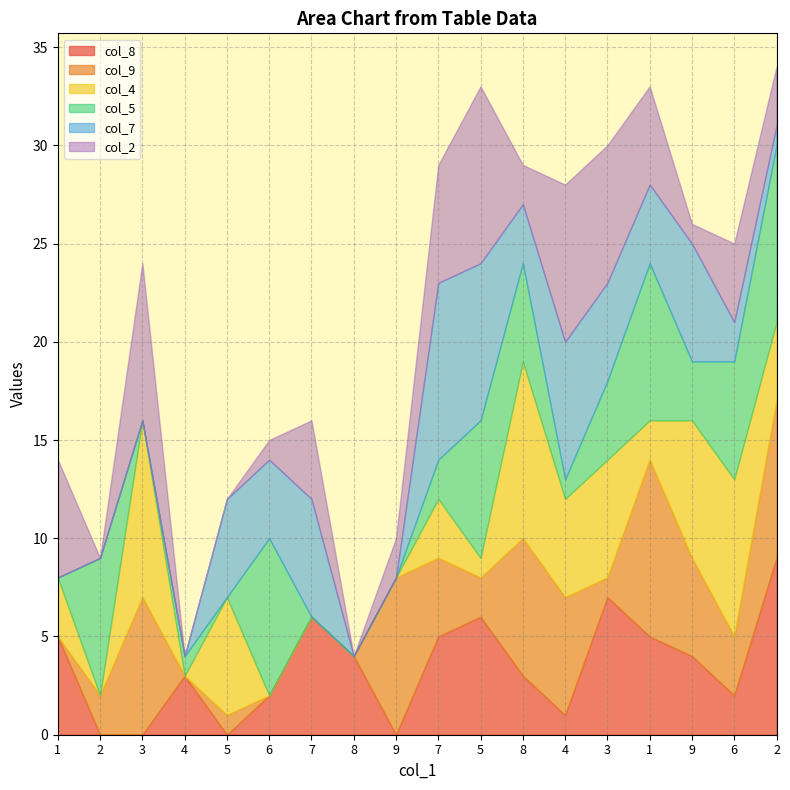

Is it true that col_9 equals 8 at 2?

True